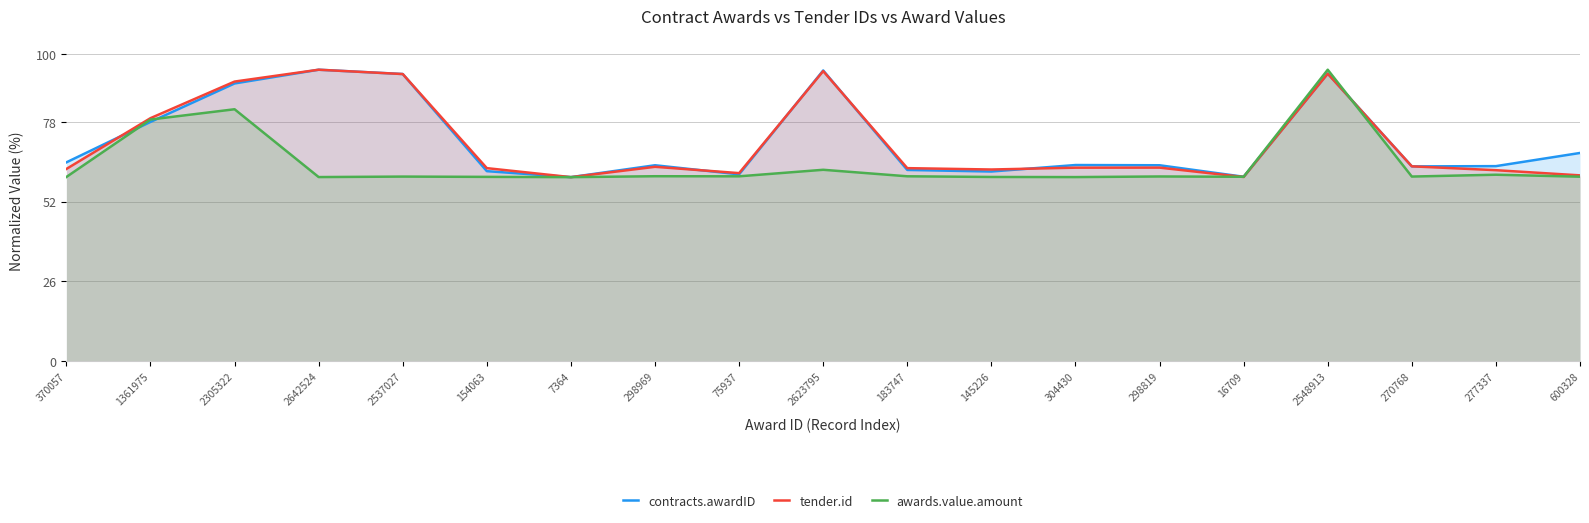

Is the value of tender.id at 7364 greater than the value of contracts.awardID at 304430?

No